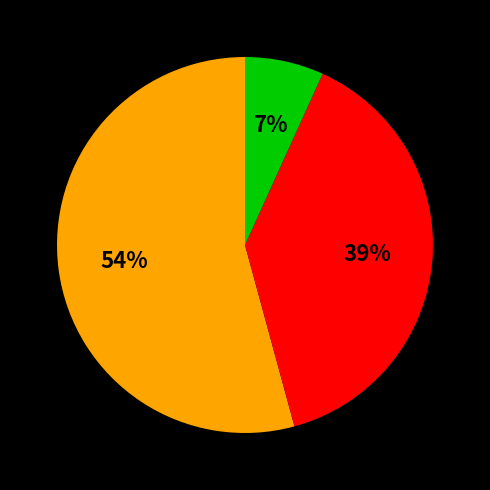

Does any single category account for the majority?

Yes